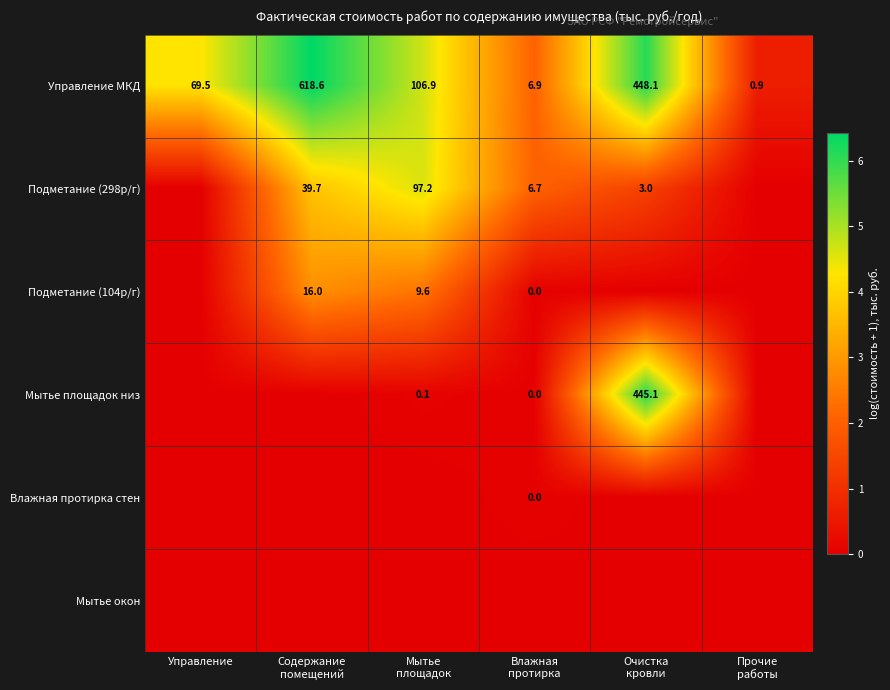

How many data points does each series have?

6